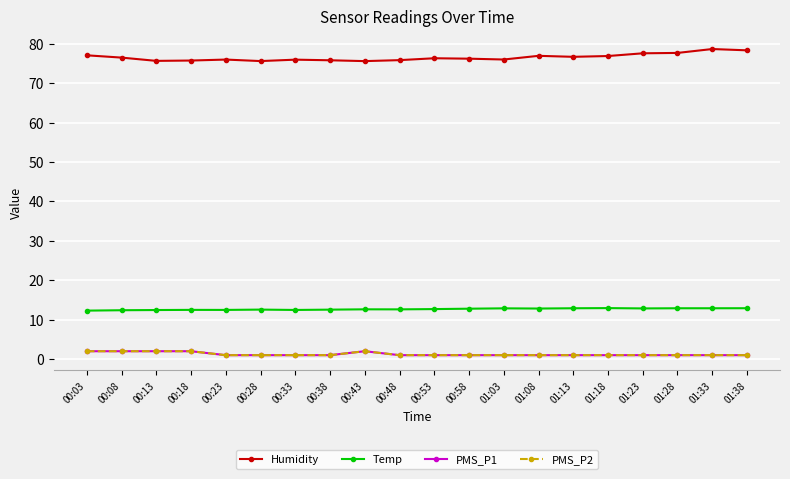

What position from the right is 00:53?

10